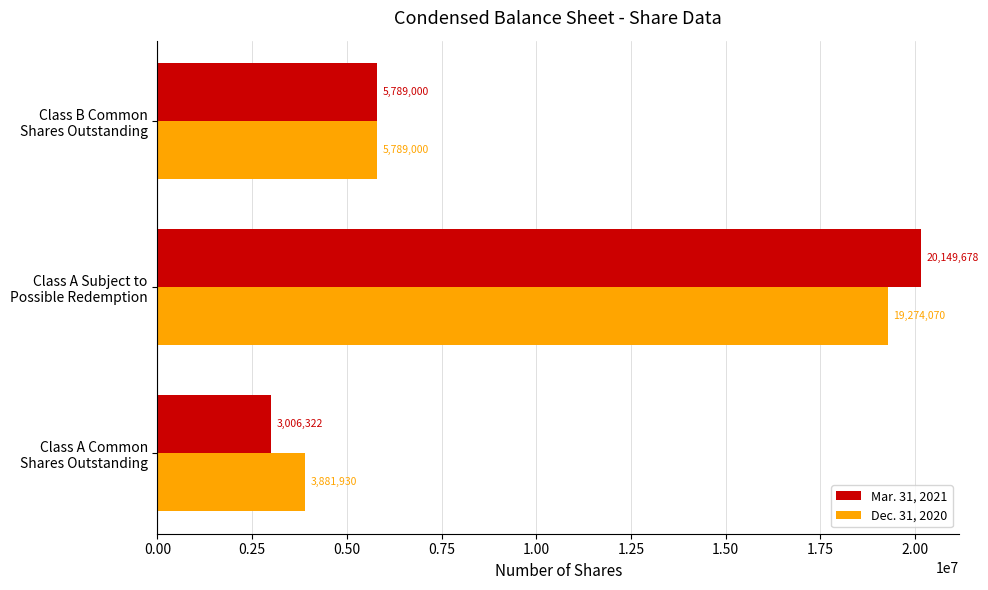

Which series has the largest range (max minus min)?

Mar. 31, 2021